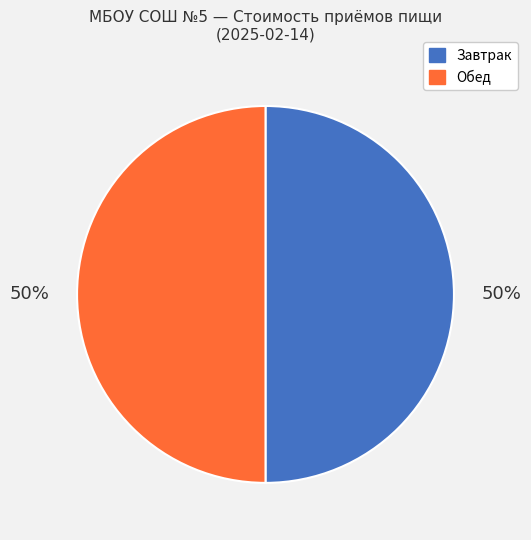

To the nearest percent, what is the combined percentage of Завтрак and Обед?

100%